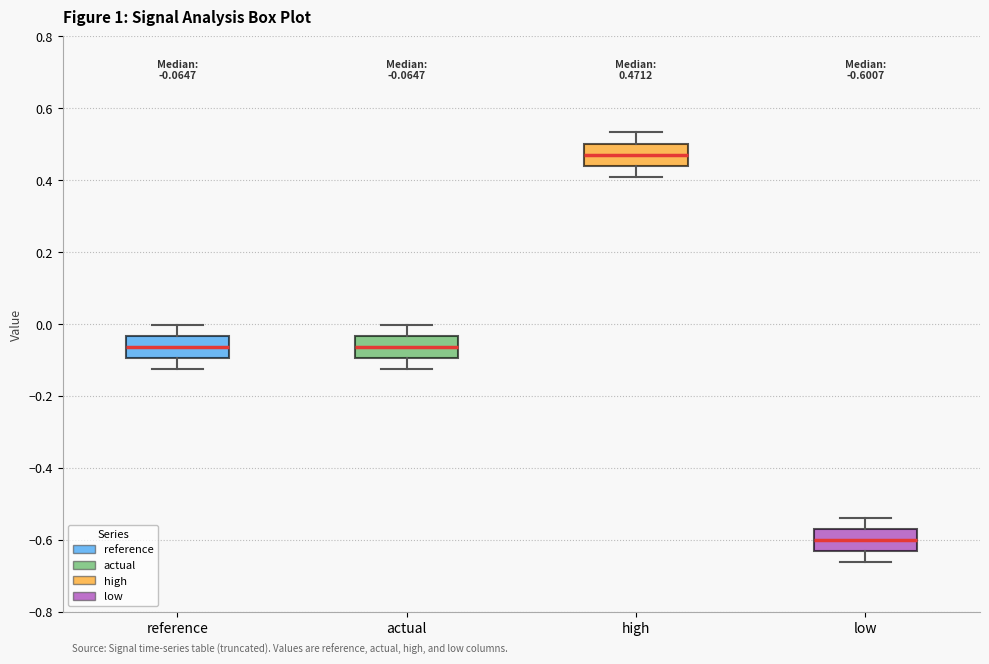

Which box's median line is the lowest?

low